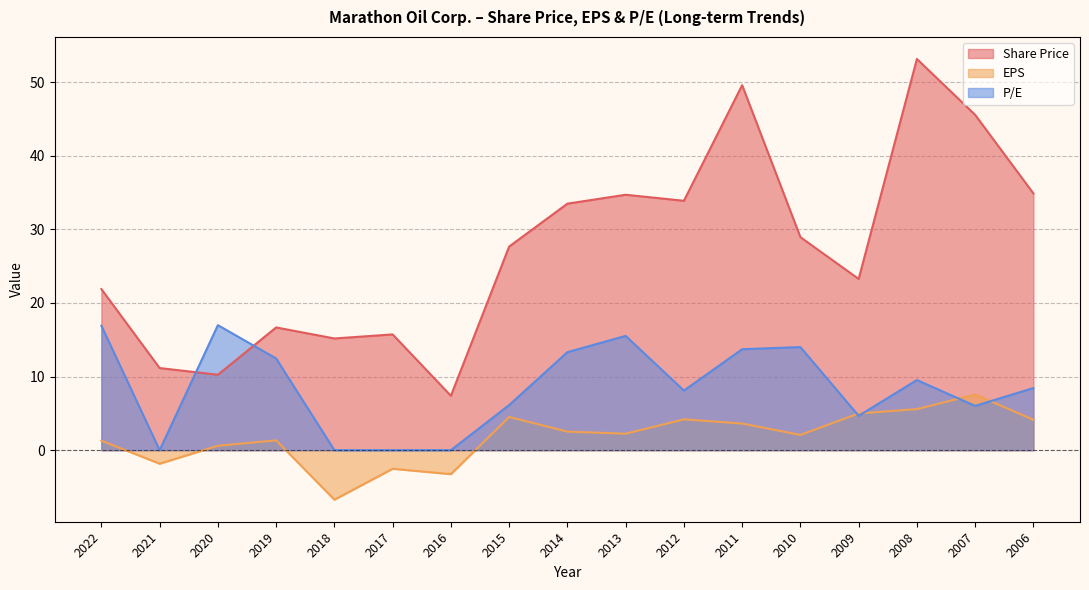

Where is EPS nearest to the value 0?

2020